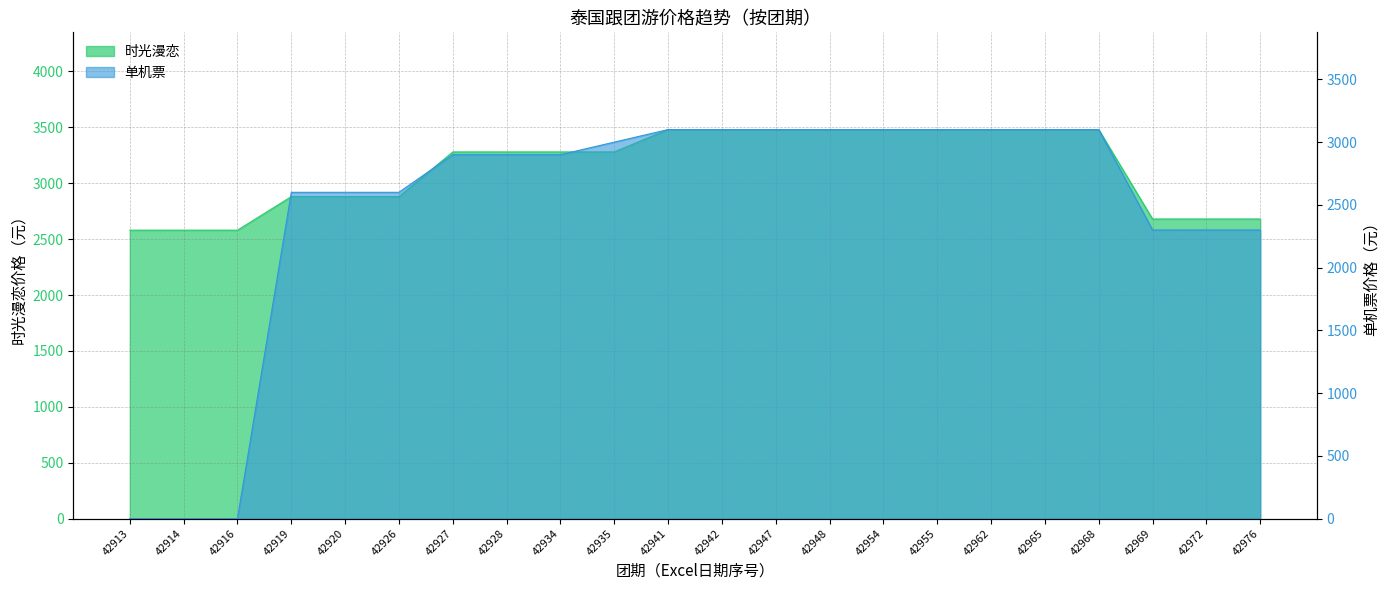

True or false: 单机票 has more than 0 interior local peaks.

False